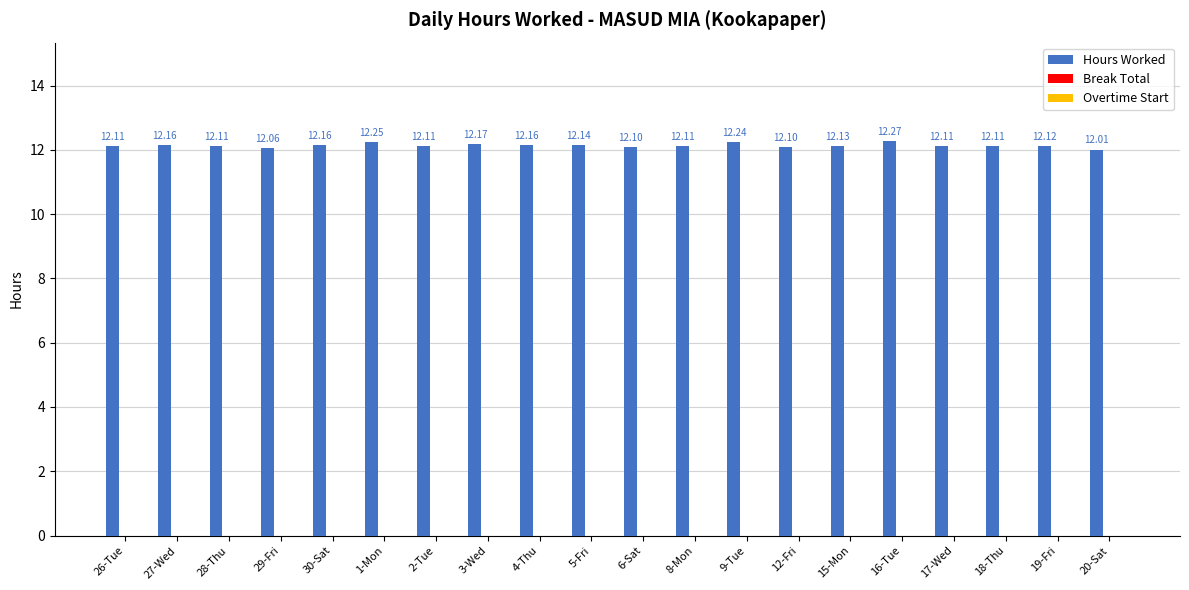

What is the difference between the maximum and minimum values?

0.3